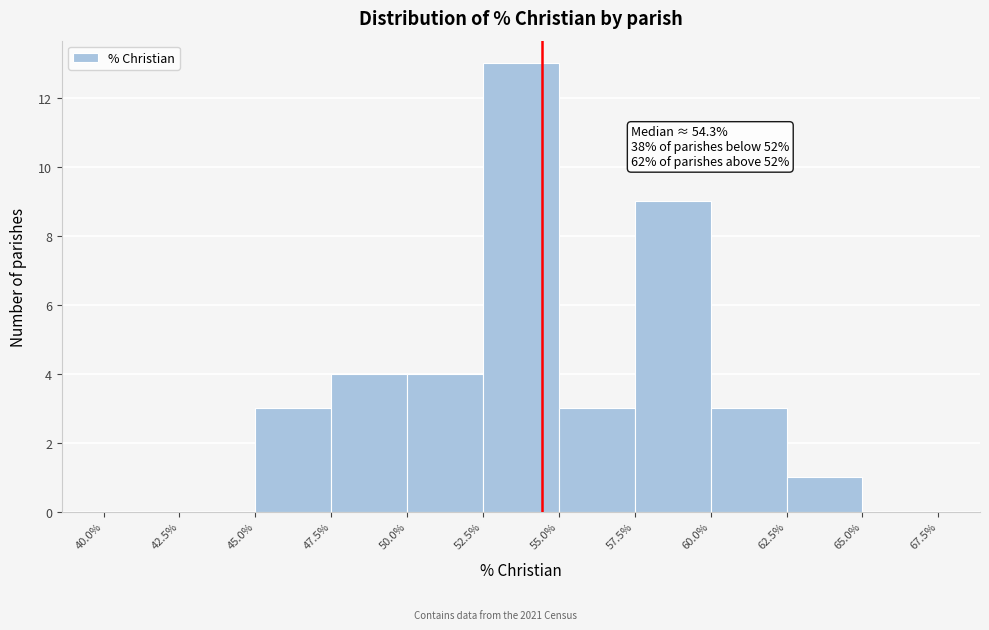

Which range on the x-axis has the tallest bar?

52.5% to 55.0%